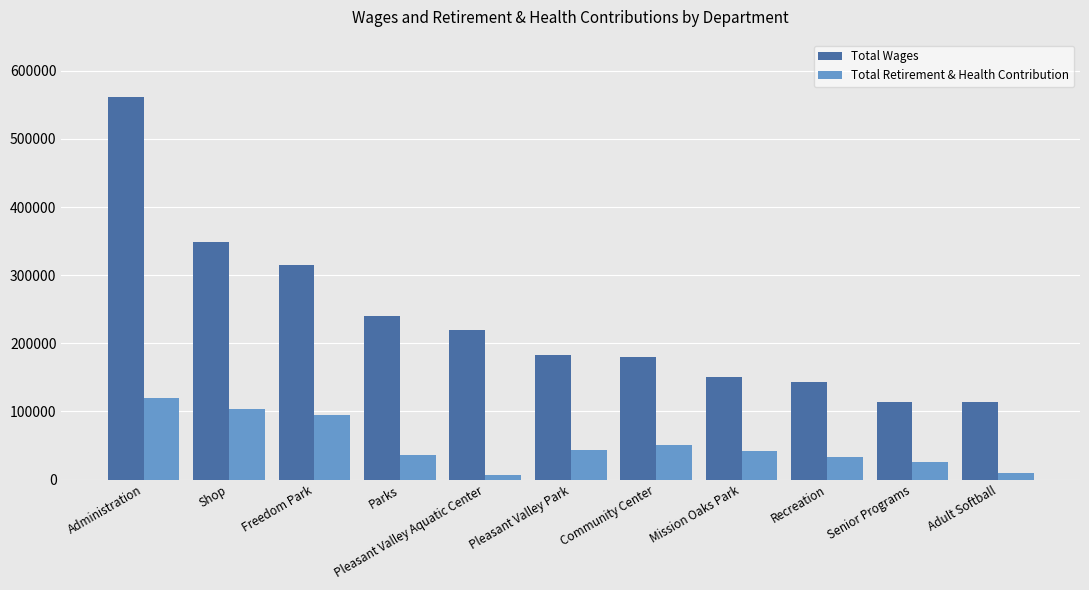

What is the minimum value shown in the chart?

7463